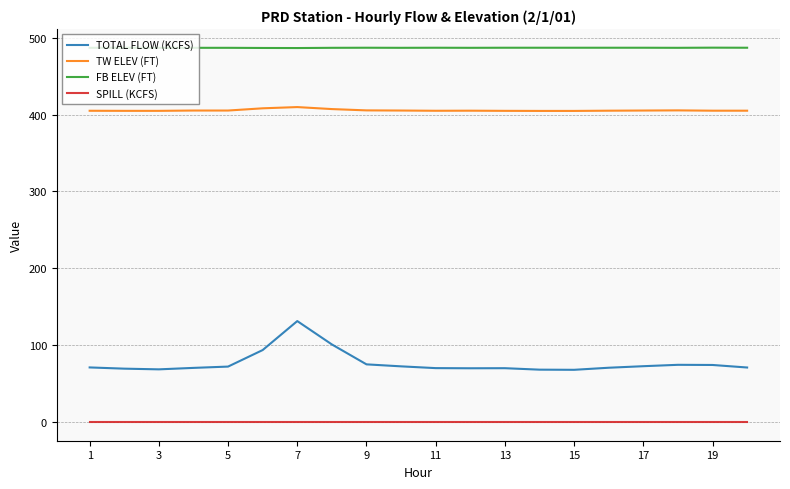

Which series has the largest total across all categories?

FB ELEV (FT)